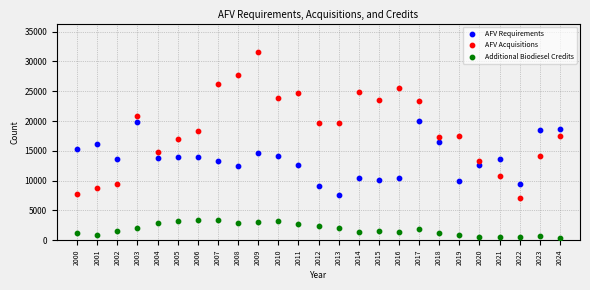

What are all the series names shown in the legend?

AFV Requirements, AFV Acquisitions, Additional Biodiesel Credits